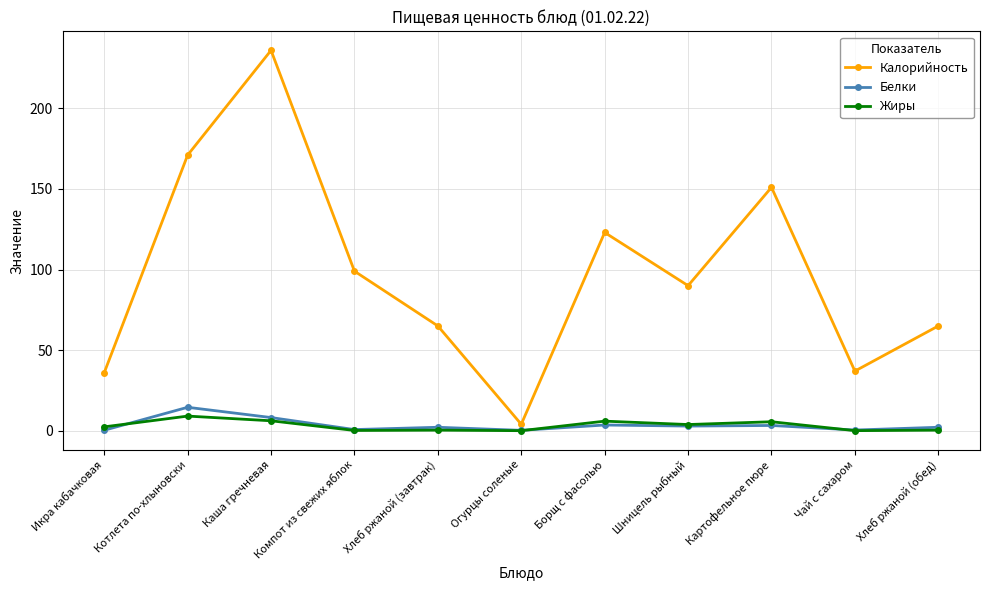

What is the label of the 11th point from the right?

Икра кабачковая